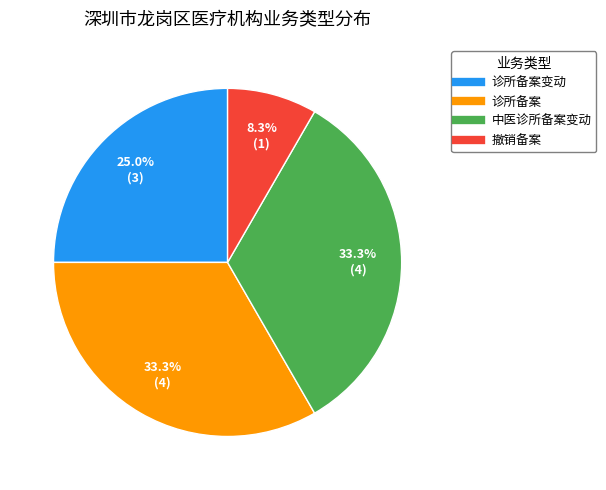

Is there a majority slice in this chart?

No